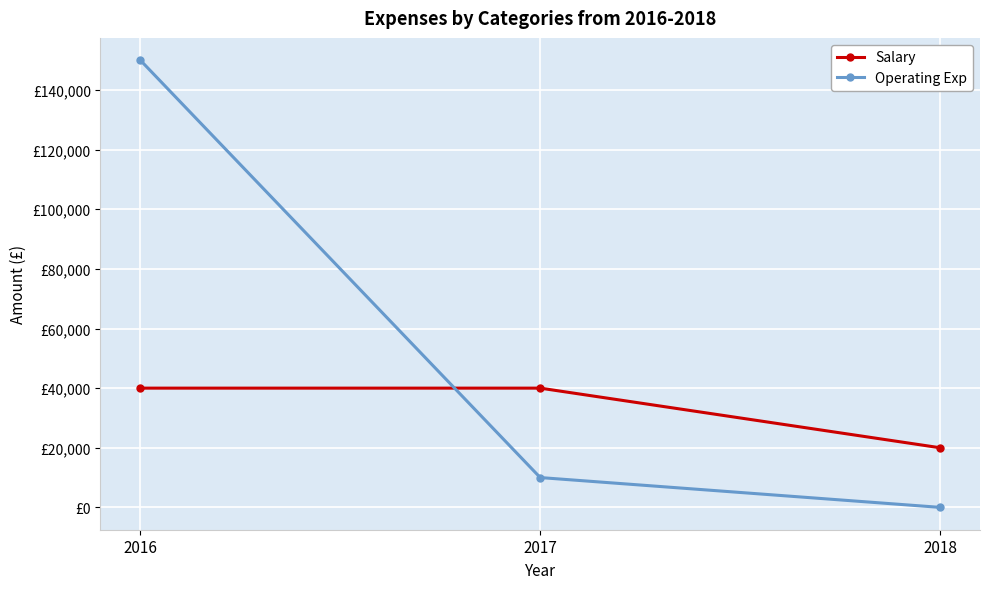

List the series in order of their peak value, lowest first.

Salary, Operating Exp